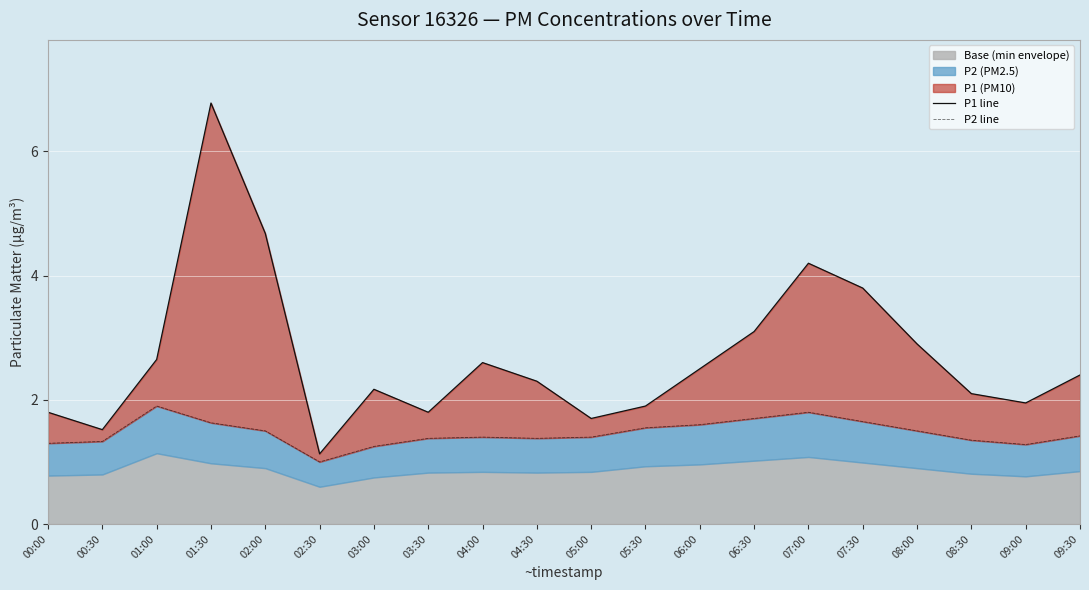

How many data points in P2 line are above 1?

19